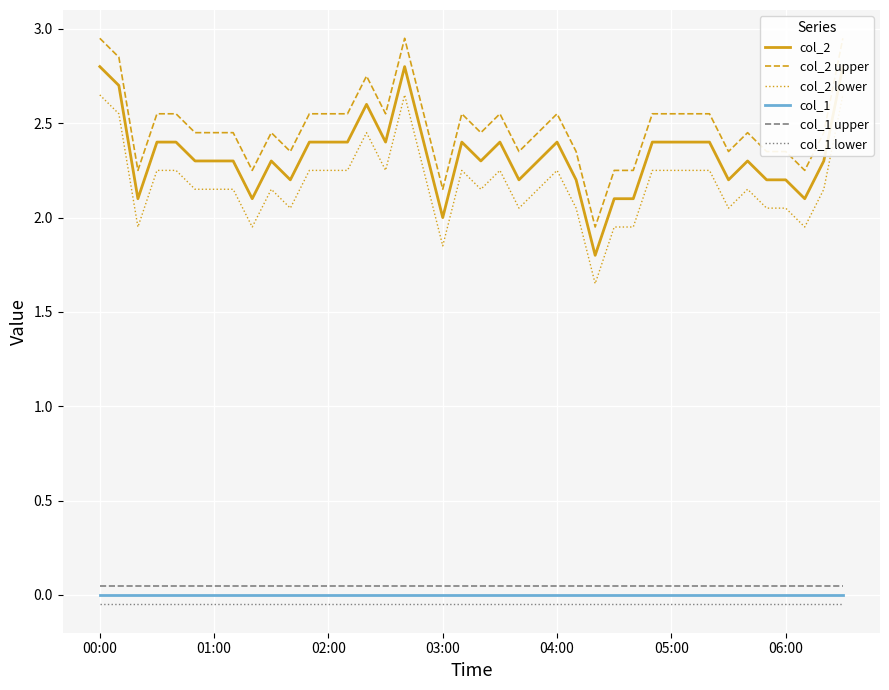

What is the maximum value for col_1 upper?

0.1